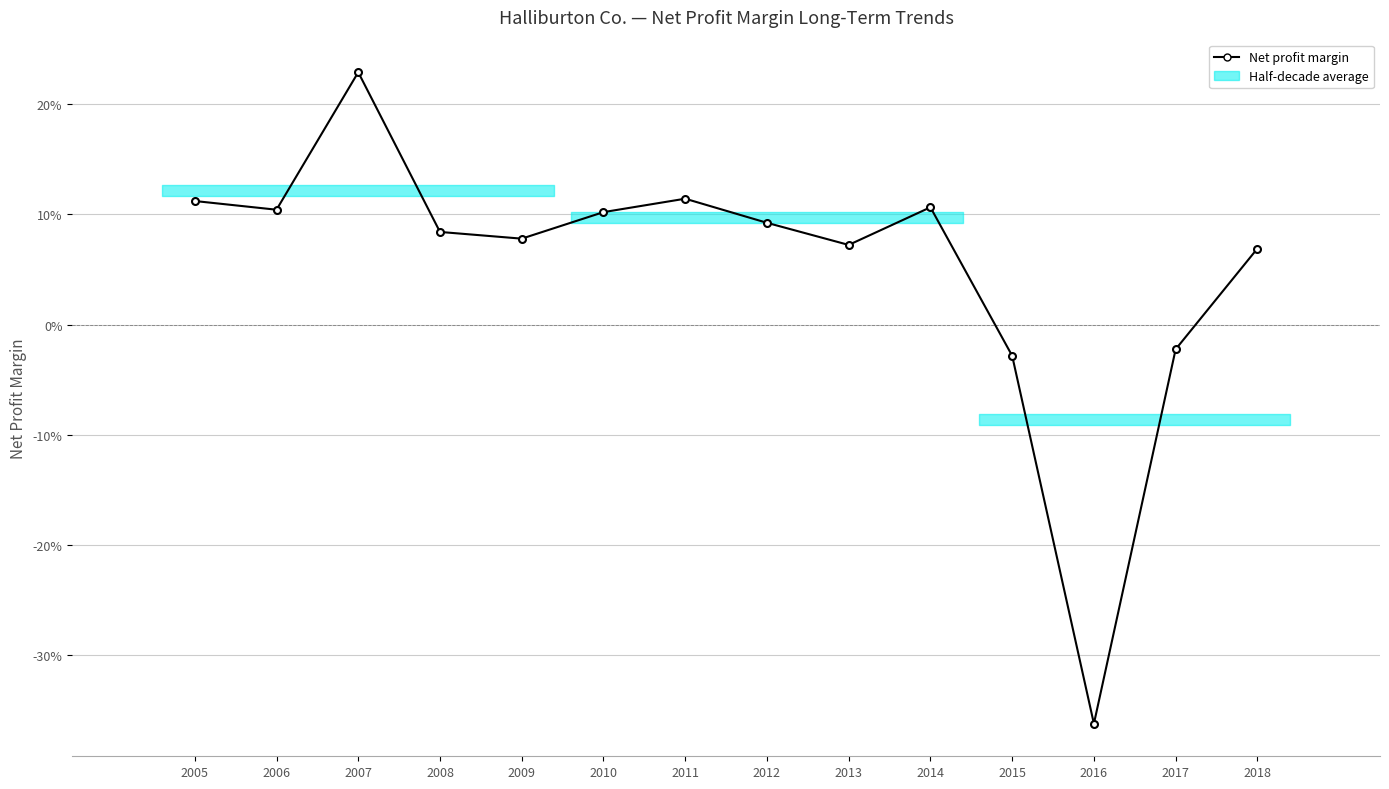

Does the chart have visible grid lines?

Yes